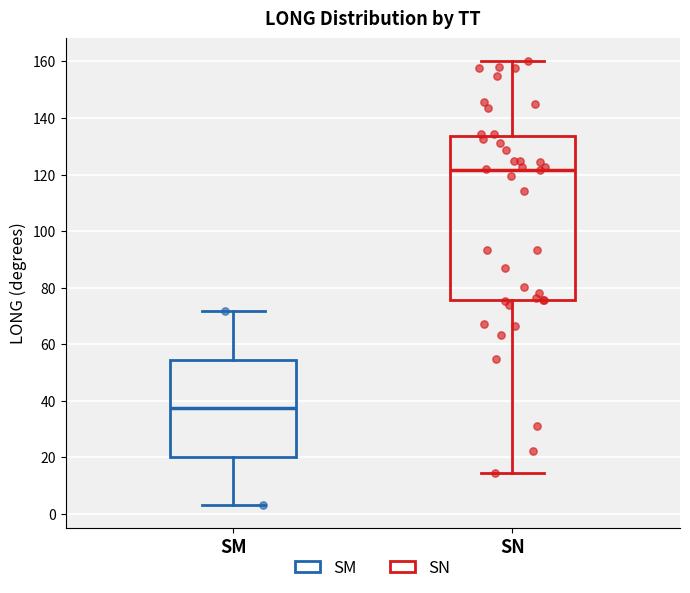

Reading left to right, transcribe this box plot: for each box, give where its median line is, the range the box spans, and where its two whiskers end, as read against the y-axis. The values are not printed on the chart, so give them approximately, as read against the axis.

SM: median 38, box 20 to 54, whiskers 4 to 72
SN: median 122, box 76 to 134, whiskers 14 to 160